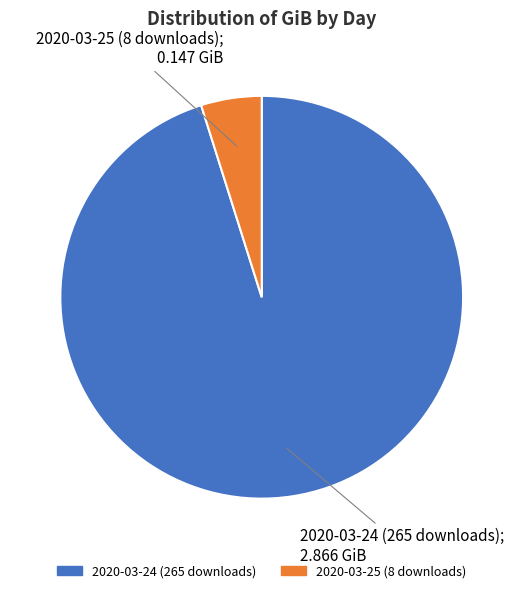

Which category has the biggest portion of the pie?

2020-03-24 (265 downloads)